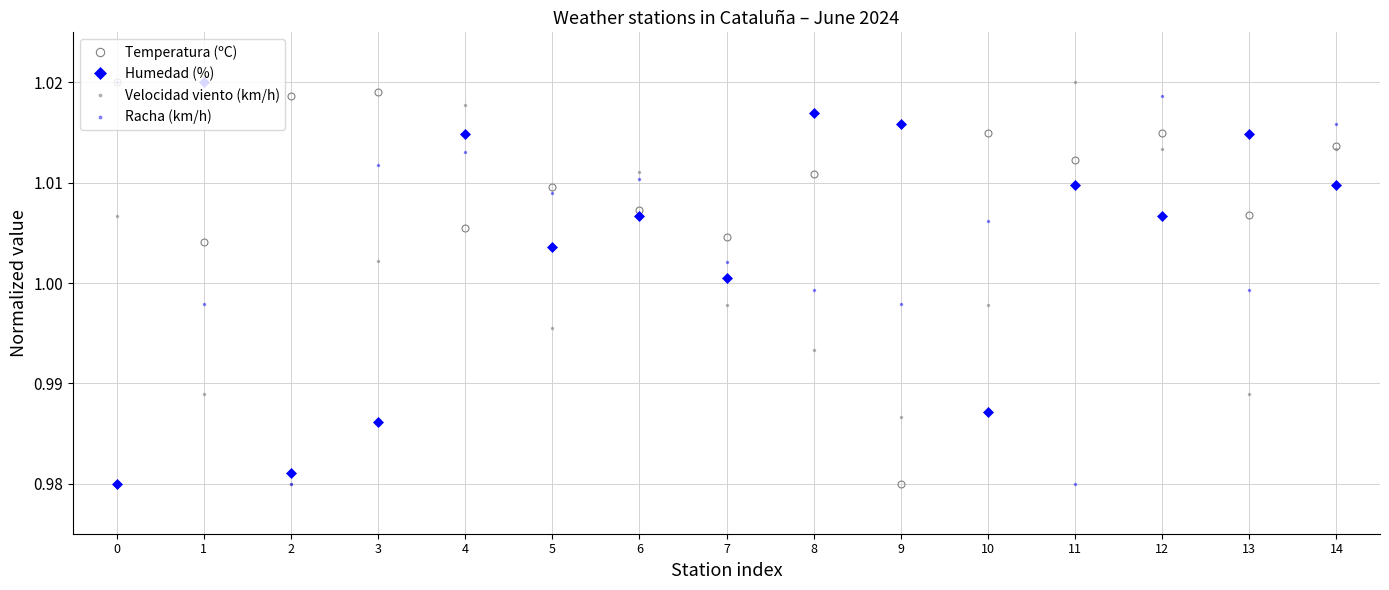

Which series has the largest total across all categories?

Temperatura (ºC)